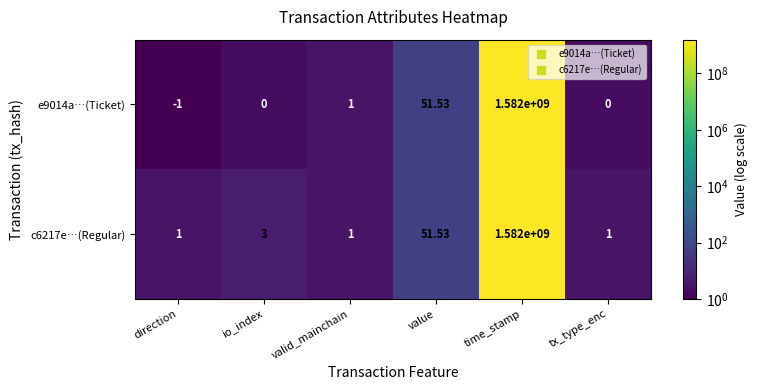

At which category is the sum across all series the highest?

time_stamp